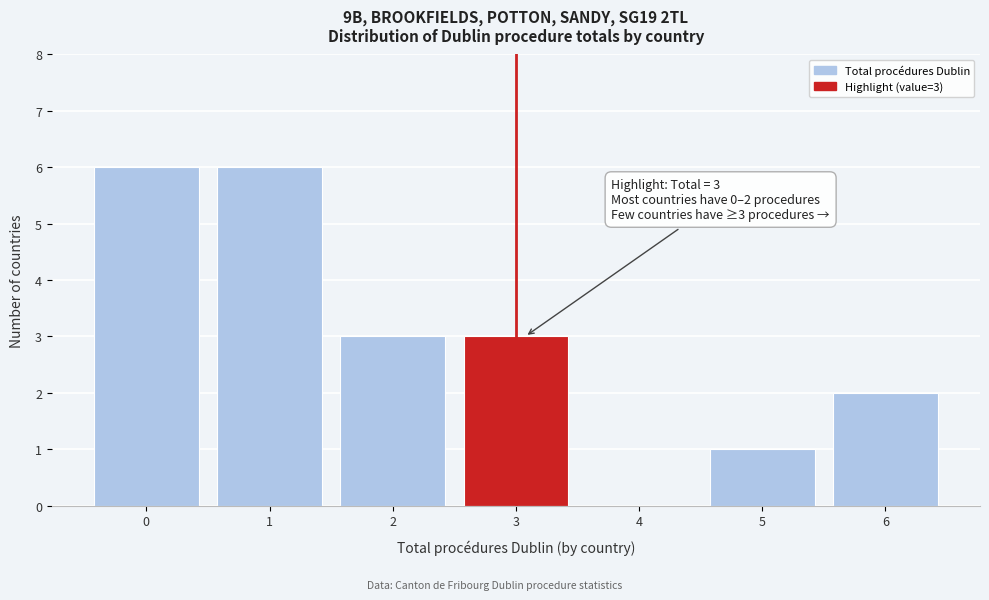

Reading right to left, list all the values displayed in this chart.

6=2	5=1	4=0	3=3	2=3	1=6	0=6